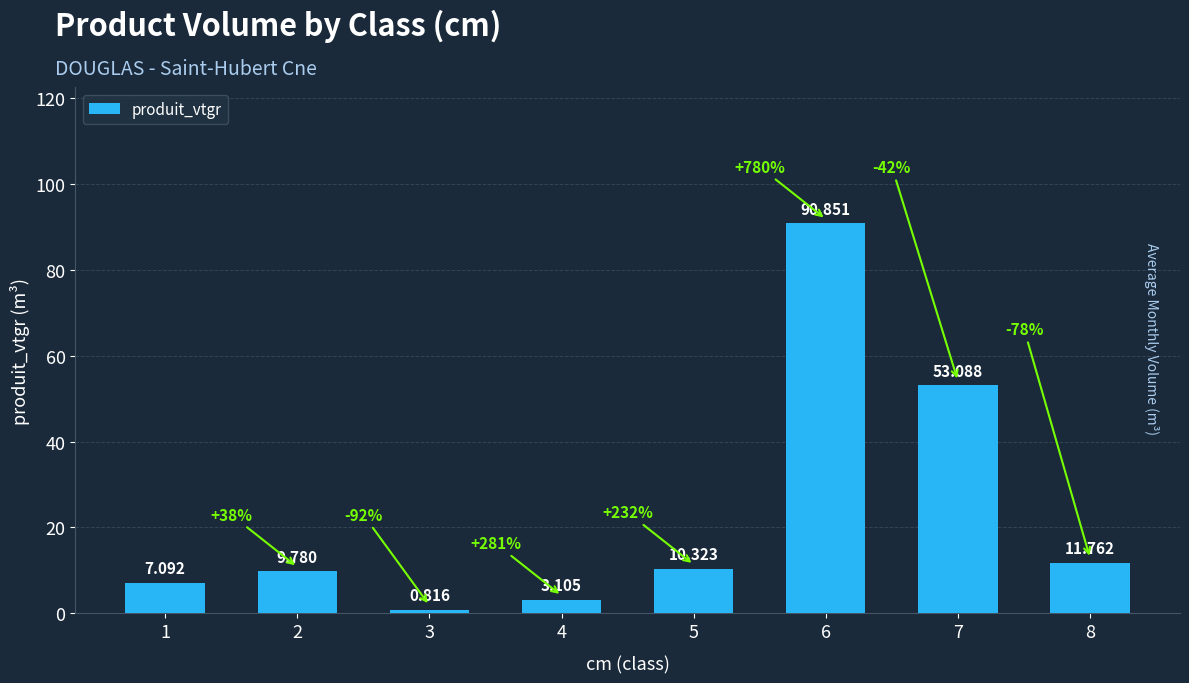

Count the number of values greater than 10.

4